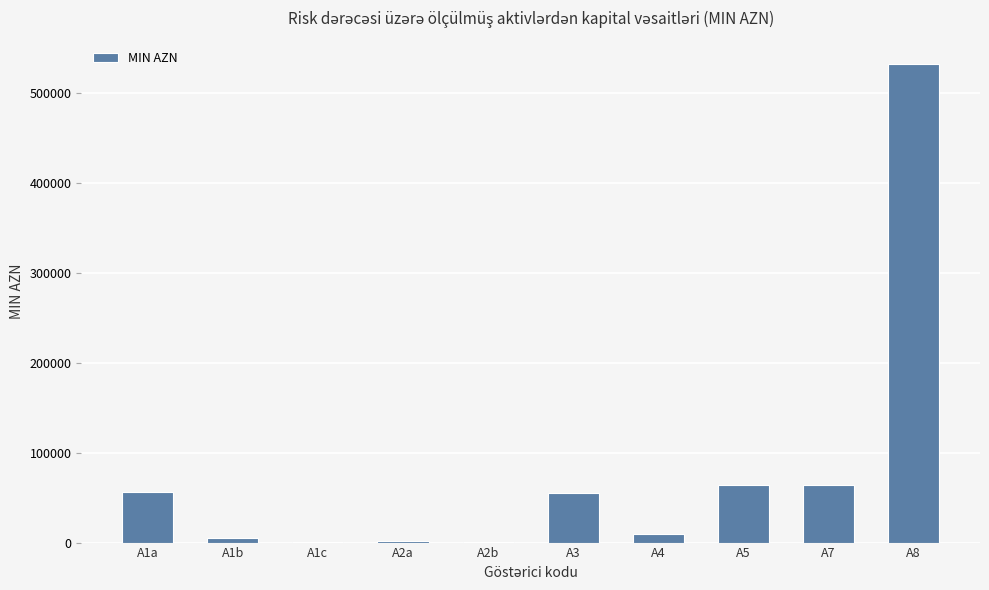

What is the sum of the values at A5 and A1a?

120984.4